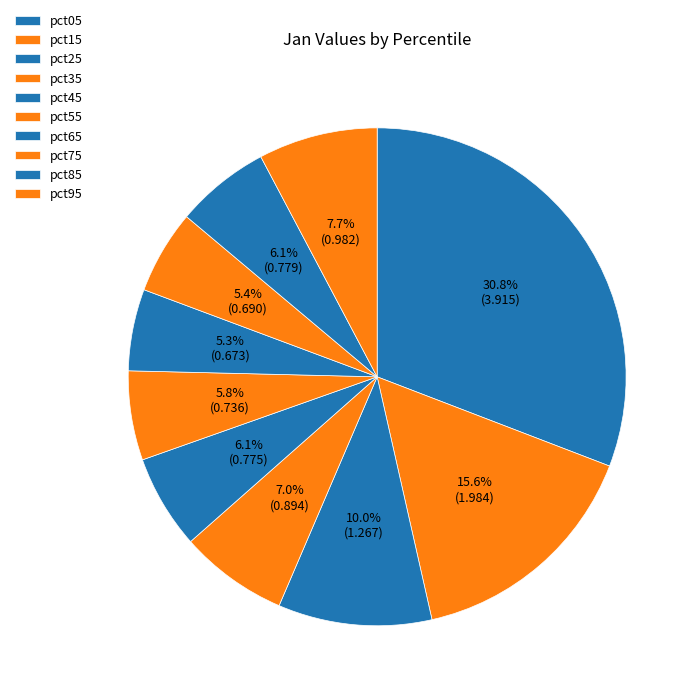

How many slices are in this pie chart?

10